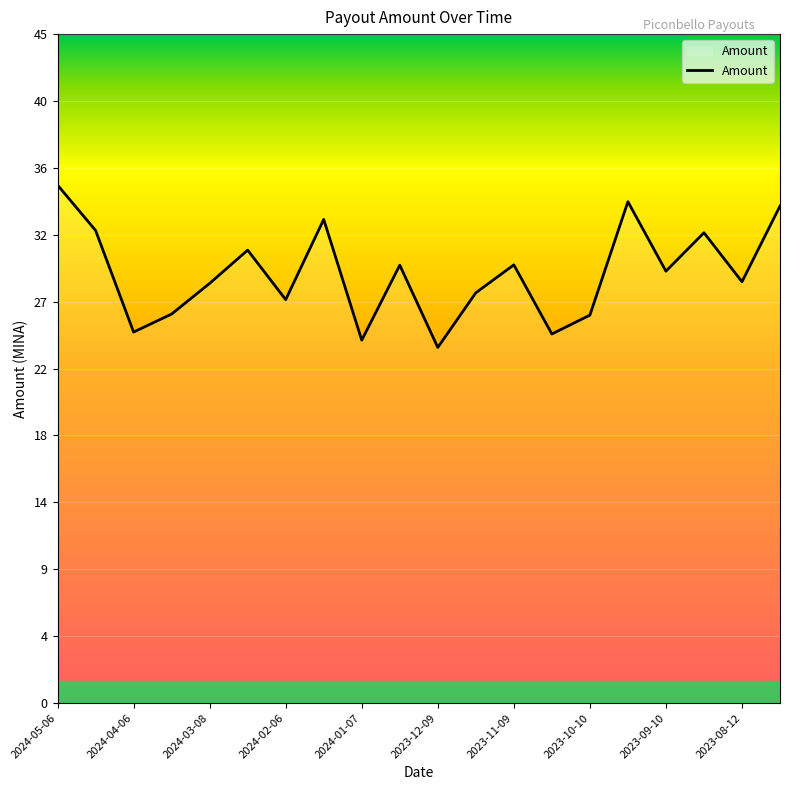

Does the chart have visible grid lines?

Yes